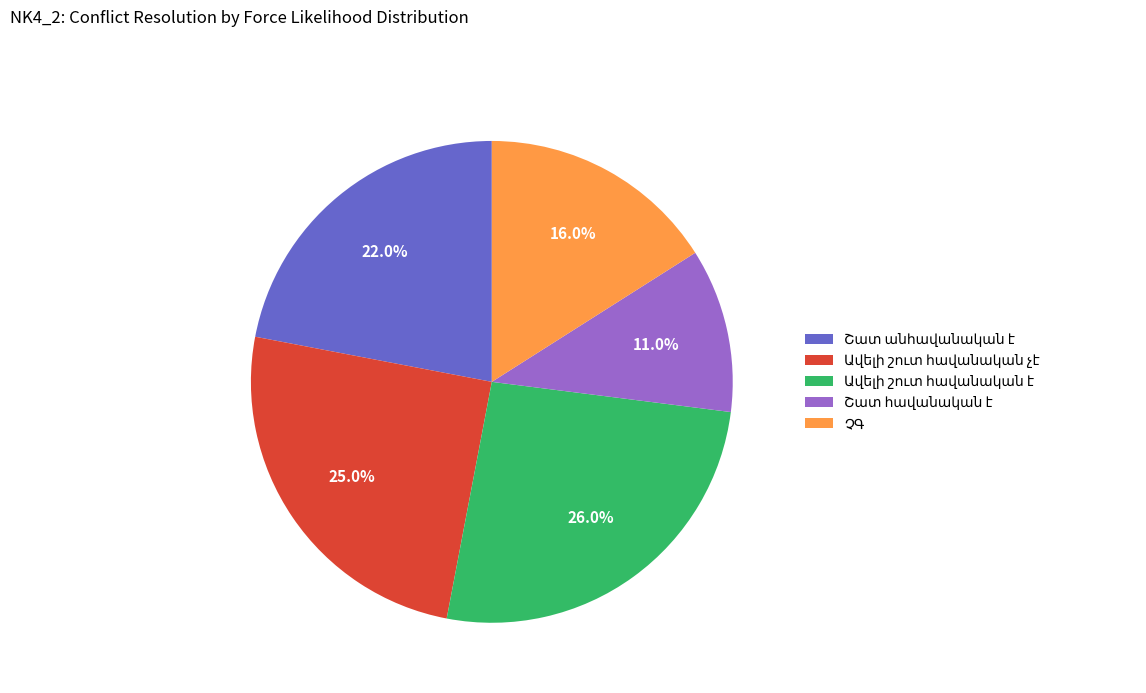

Does any single category account for the majority?

No